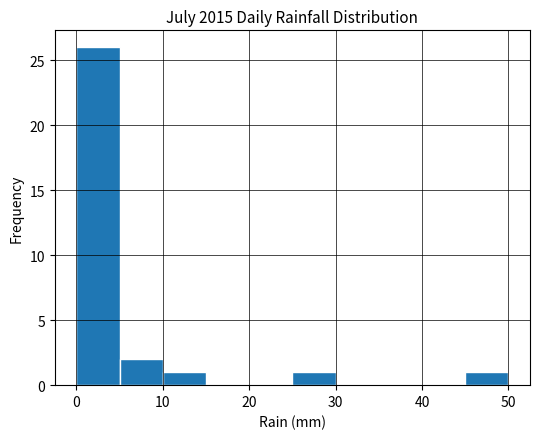

What is the height of the bar covering 10 to 15 on the x-axis? The values are not printed on the chart, so give them approximately, as read against the axis.

1